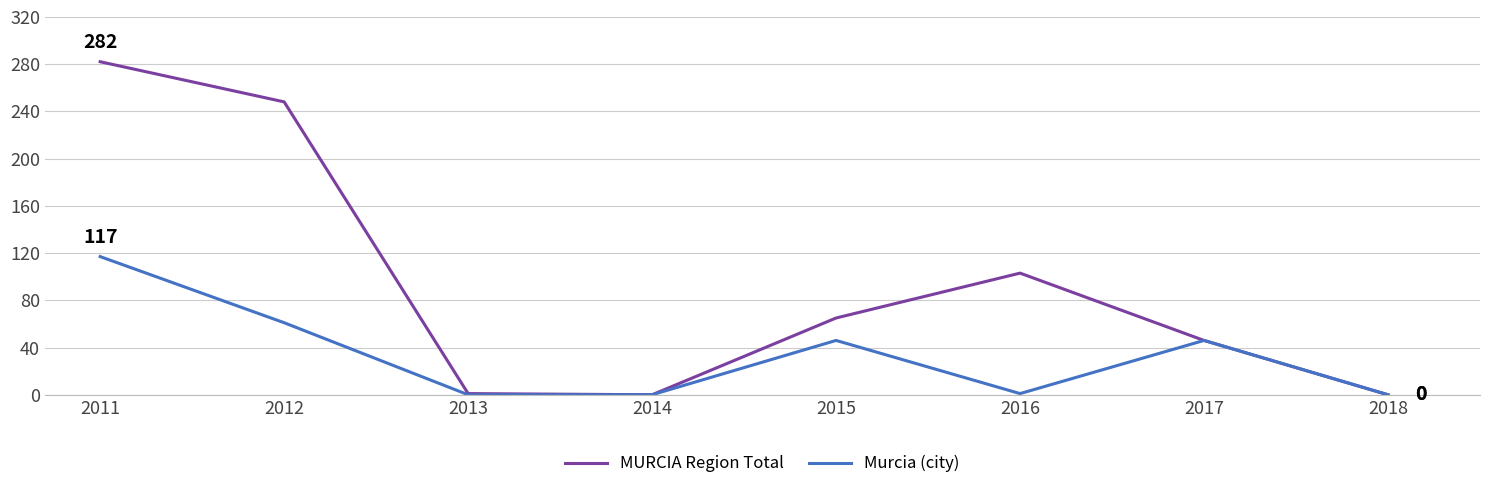

At which category does the chart reach its peak across all series?

2011